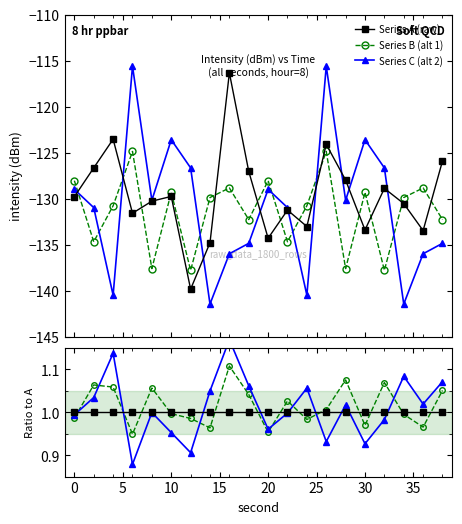

Does the chart display data point markers on the line(s)?

Yes